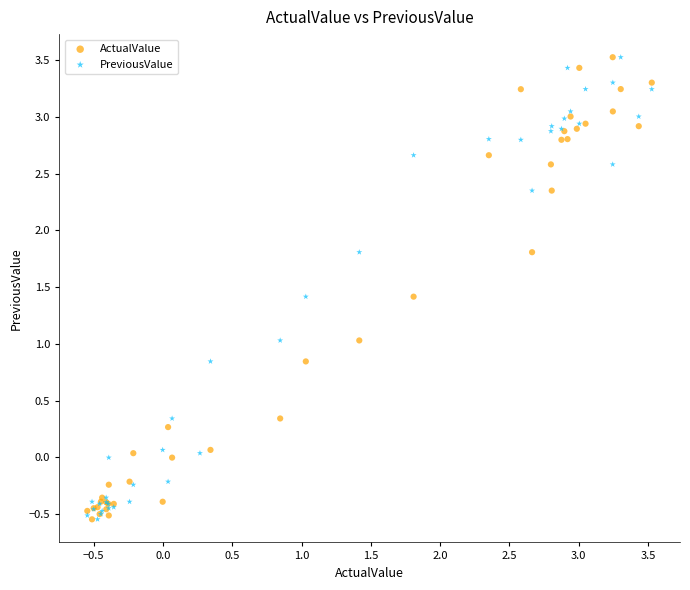

What are all the series names shown in the legend?

ActualValue, PreviousValue